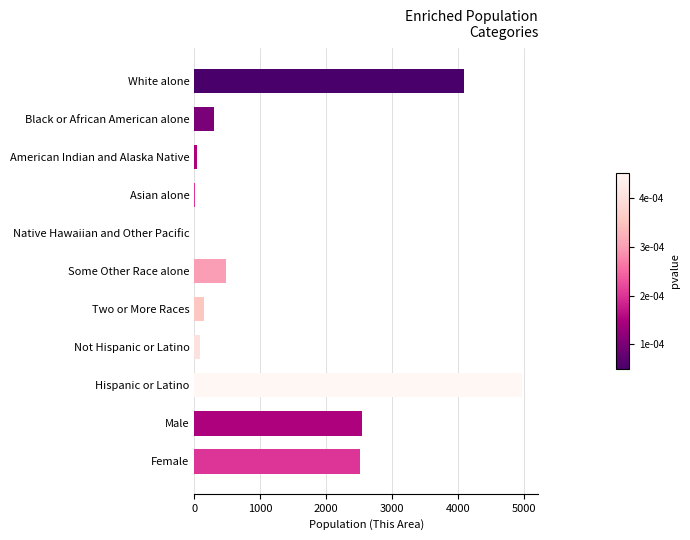

What is the sum of the values at White alone and Female?

6605